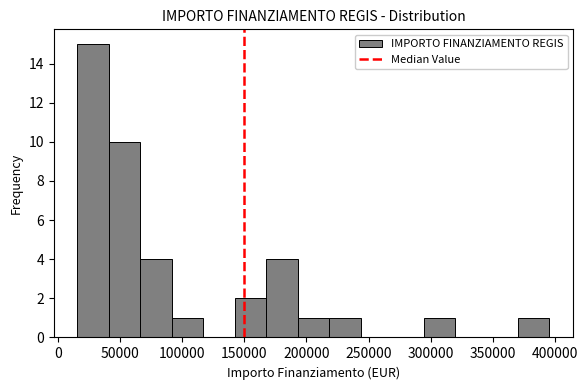

Which range on the x-axis has the tallest bar?

15000 to 40000